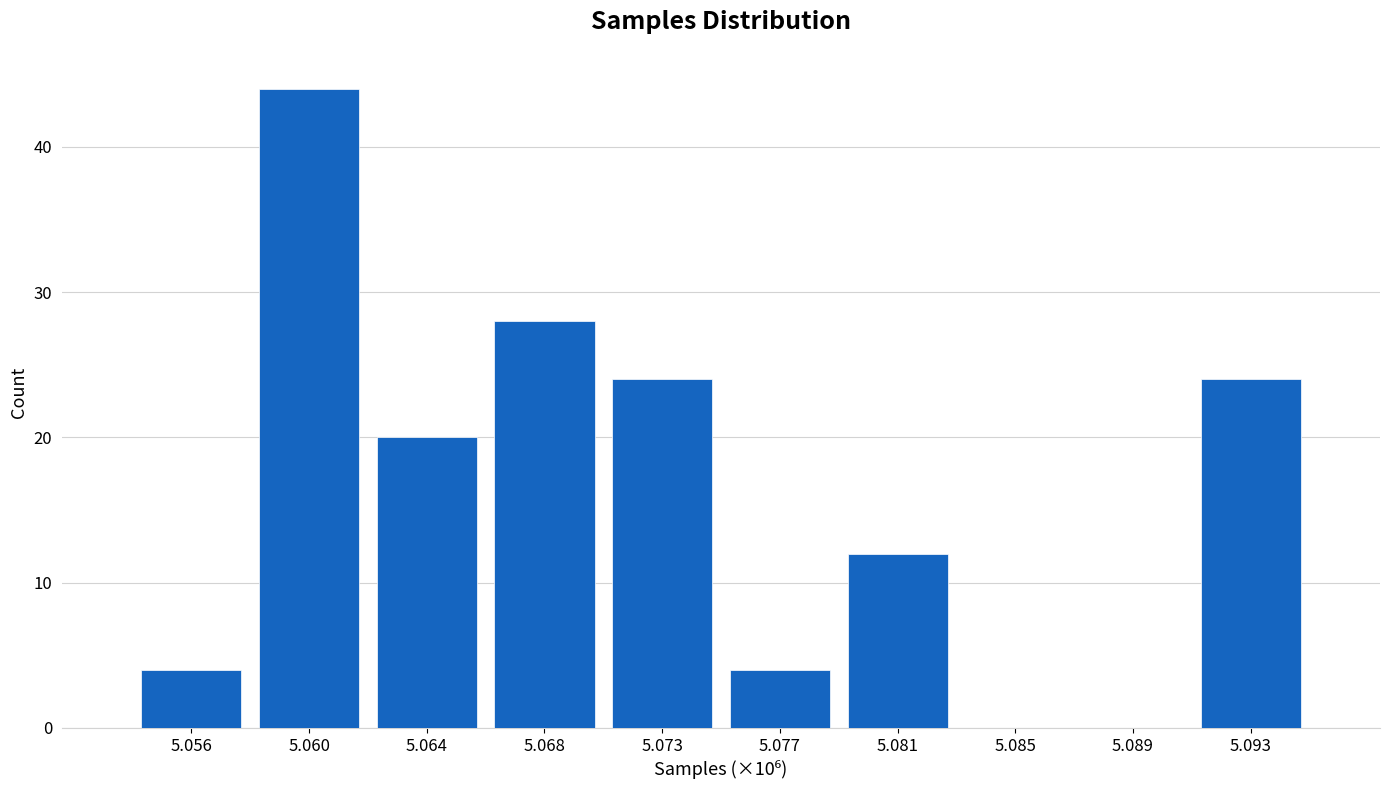

Reading left to right, transcribe all the data shown in this chart.

5.056=4	5.060=44	5.064=20	5.068=28	5.073=24	5.077=4	5.081=12	5.085=0	5.089=0	5.093=24